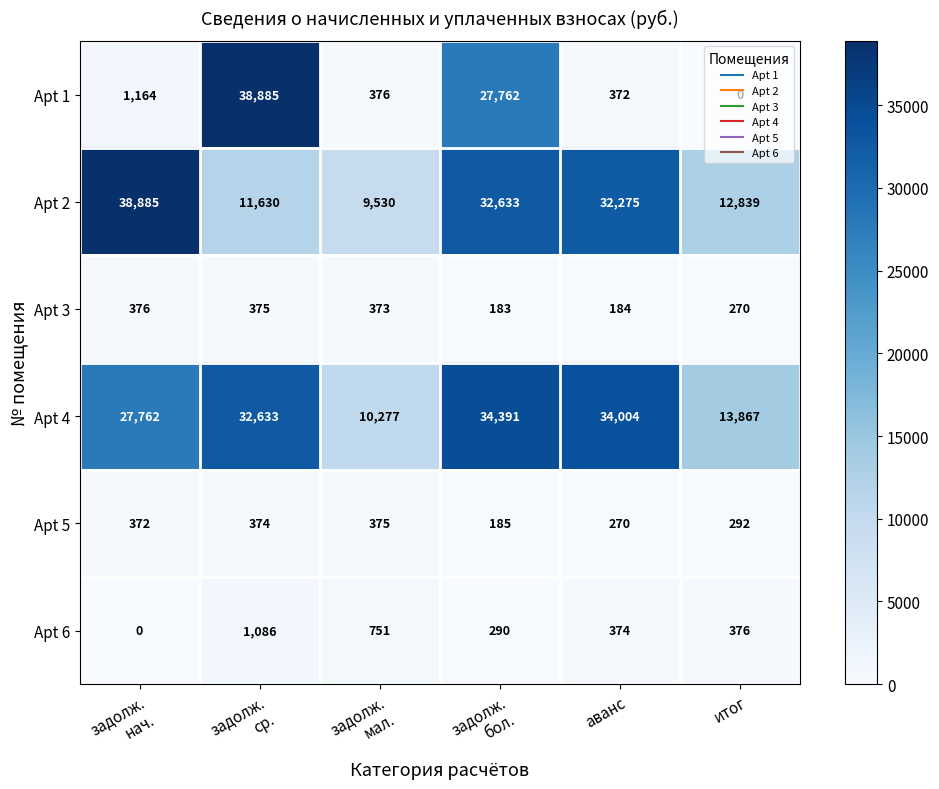

Which series has the largest range (max minus min)?

Apt 1